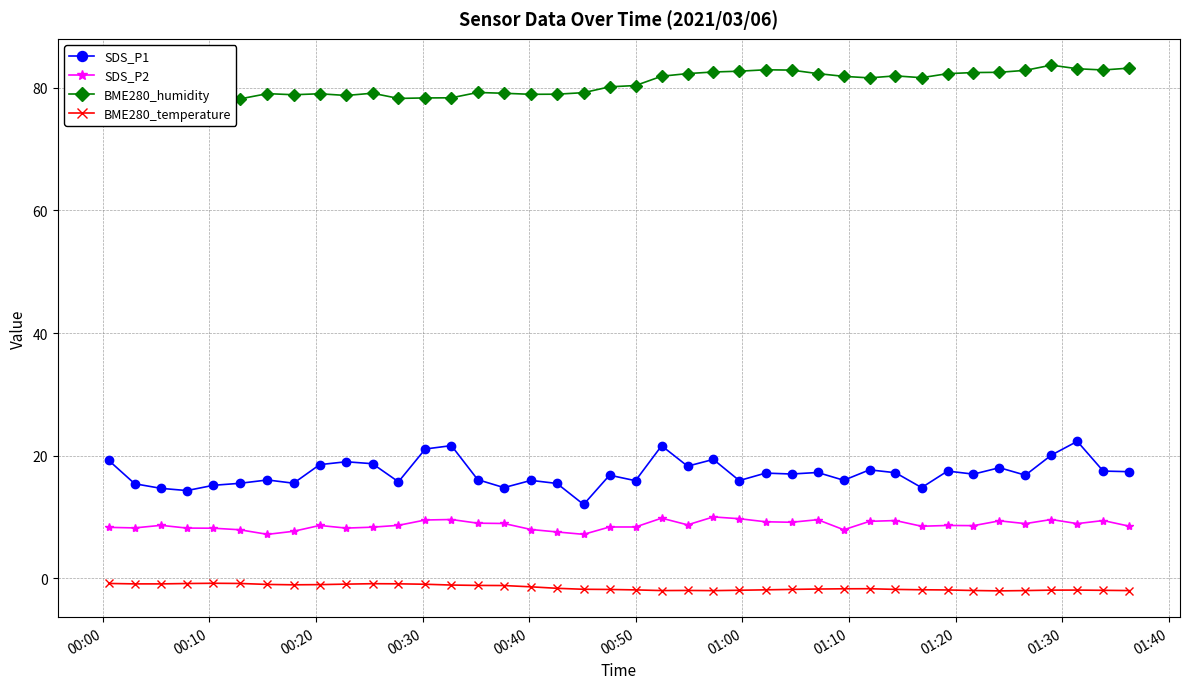

What is the value of the SDS_P1 point at the 7th from the left?

16.1